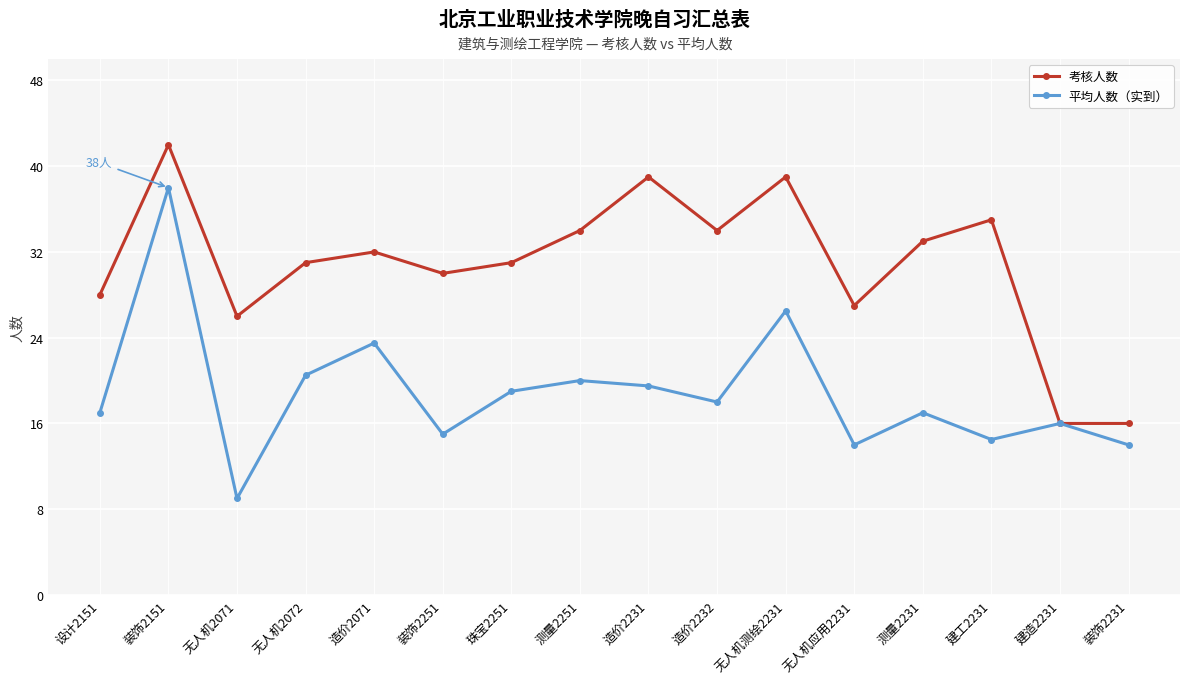

What is the approximate value of 考核人数 at 设计2151?

28.0